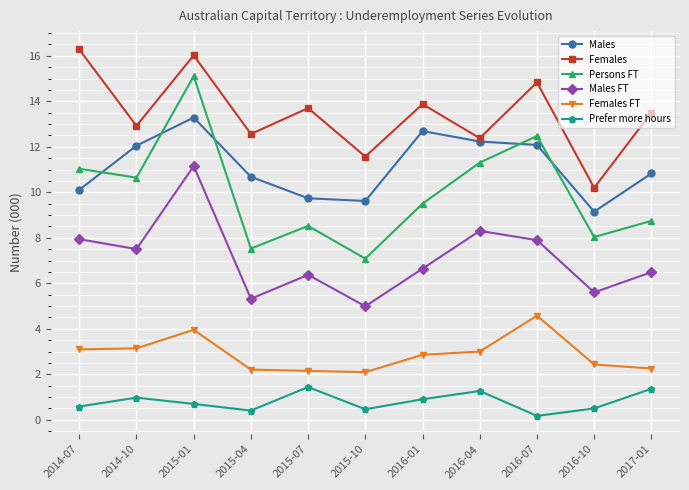

How many interior local valleys does the Males series have?

2